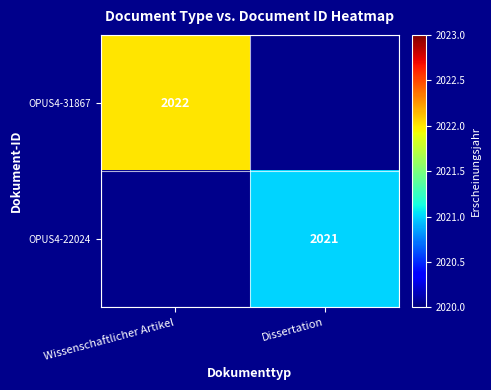

Between Wissenschaftlicher Artikel and Dissertation, which is larger?

Wissenschaftlicher Artikel